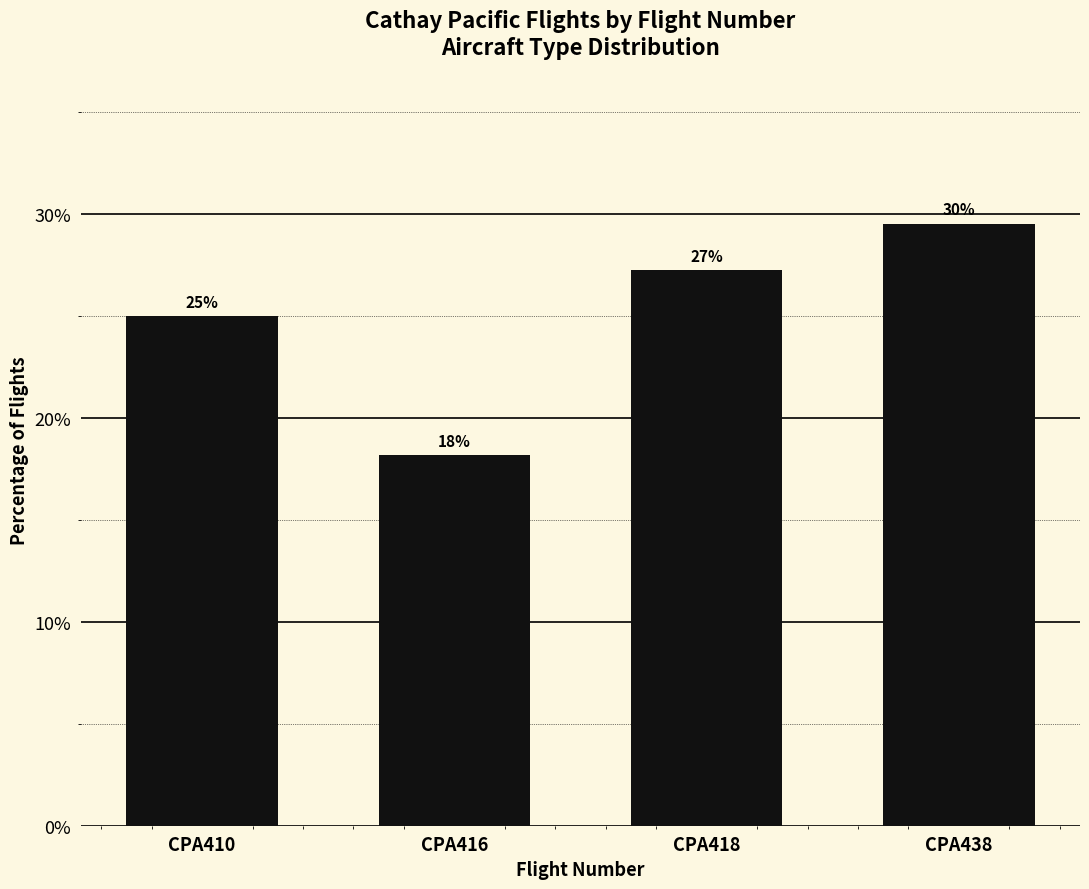

True or false: the data shows 51.9 at CPA438.

False